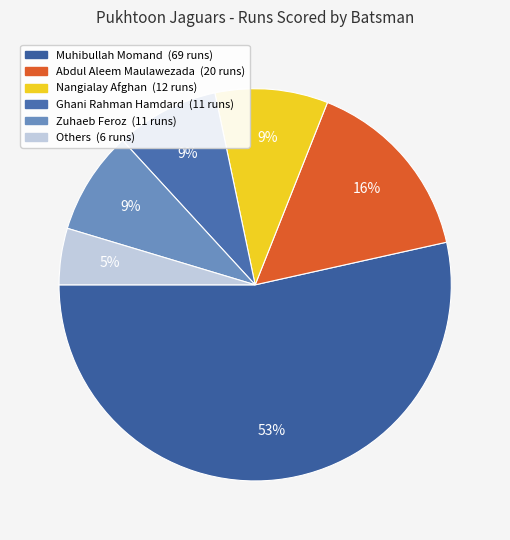

Count the number of slices in the pie.

6